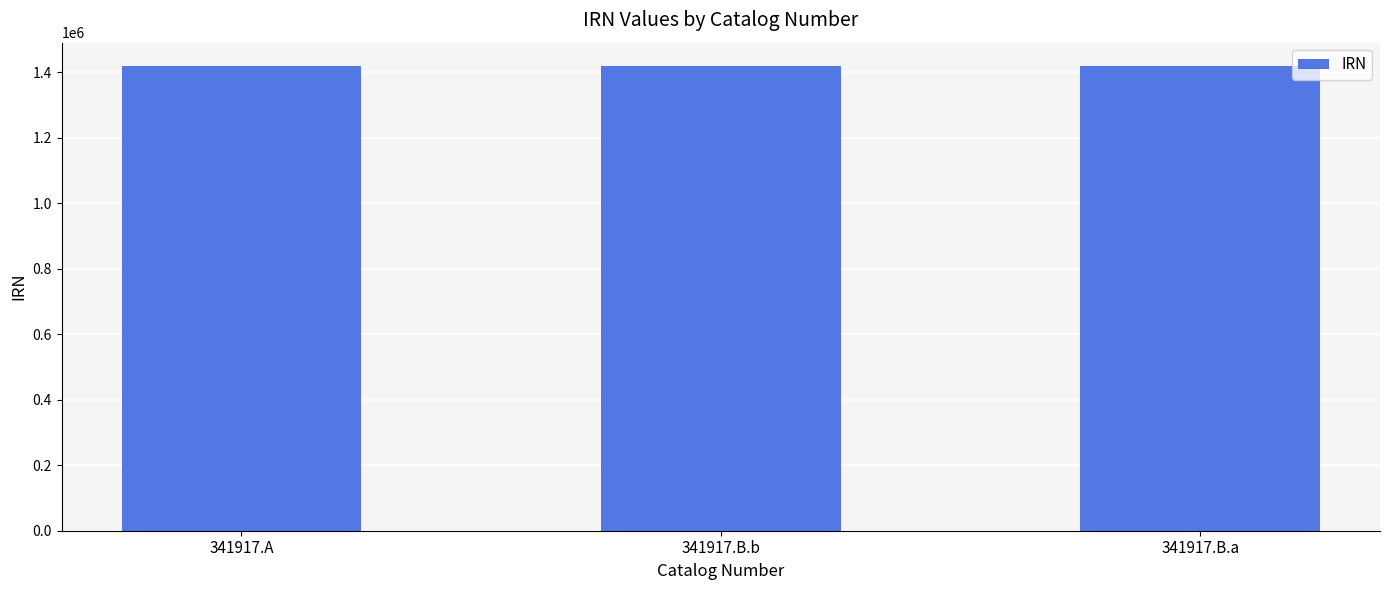

What is the maximum value shown in the chart?

1419534